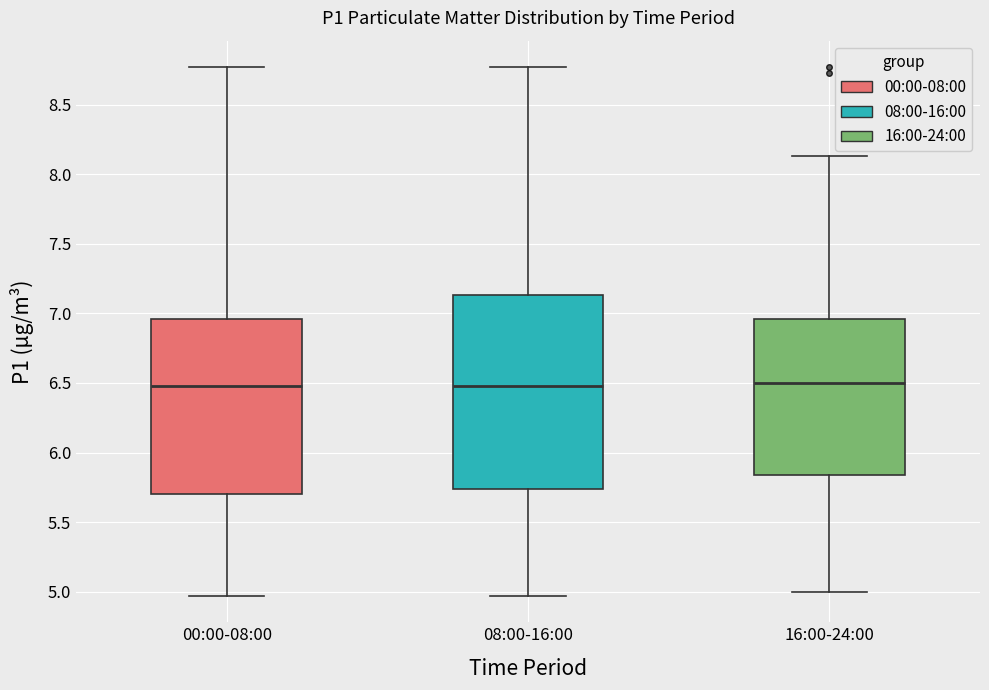

Comparing the boxes themselves (not the whiskers), which one is the tallest?

08:00-16:00